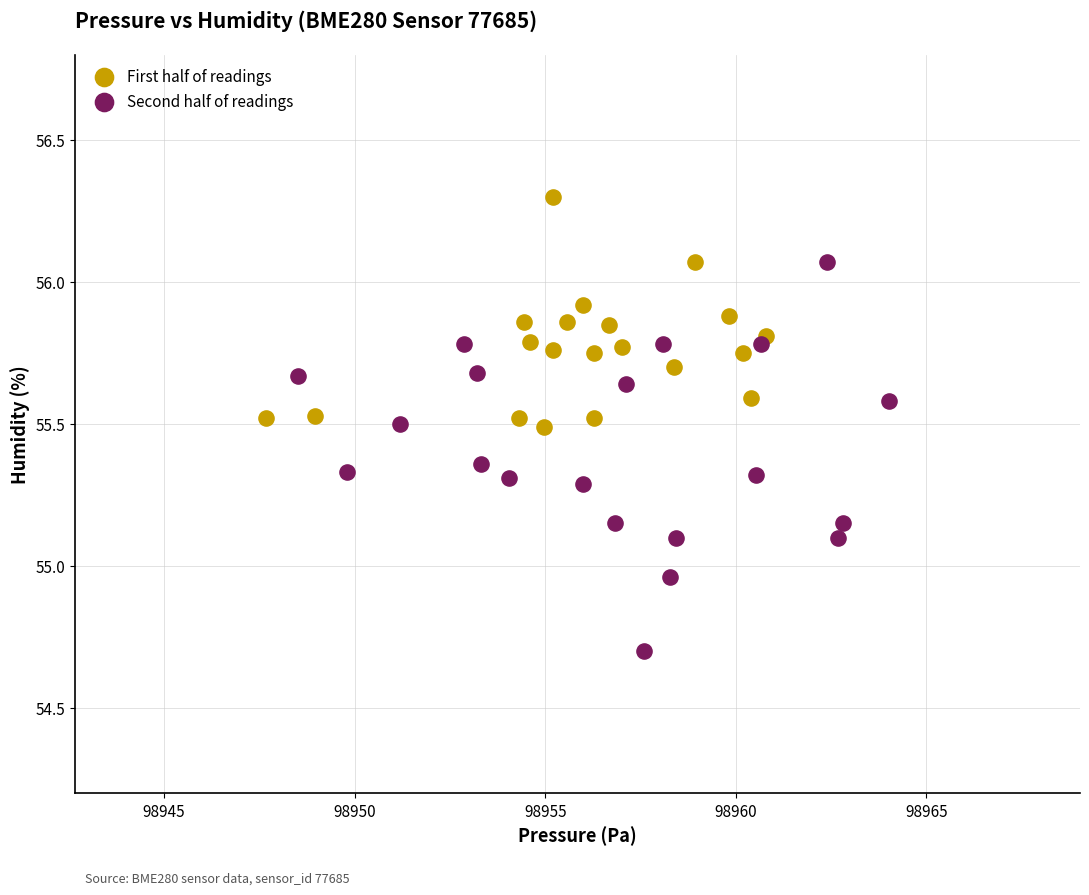

Which series has the largest Y range (max minus min)?

Second half of readings